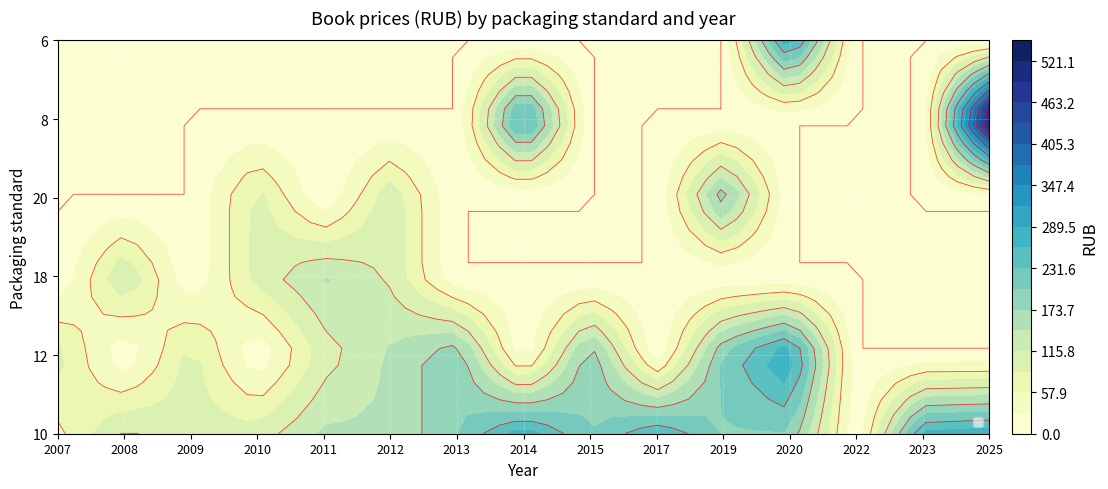

The value of 10 at 2017 is 260. True or false?

True